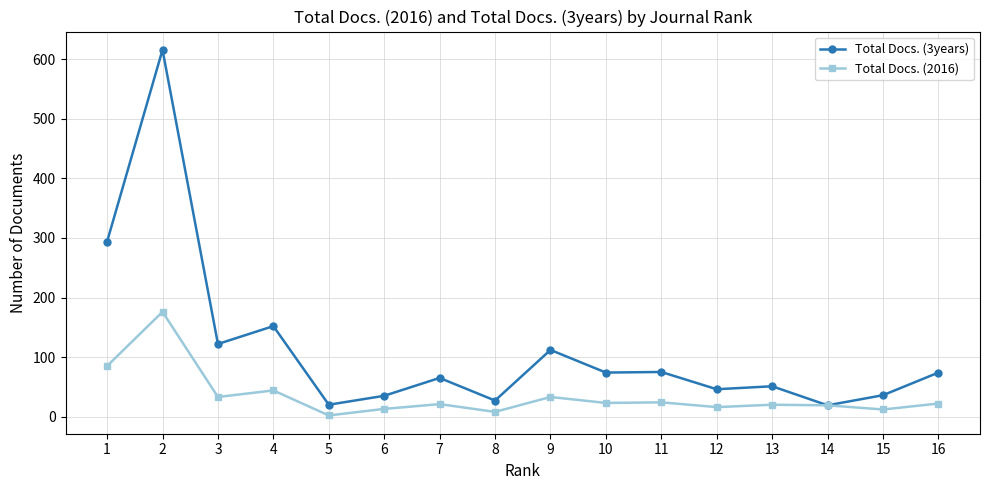

The value of Total Docs. (3years) at 4 is 245. True or false?

False